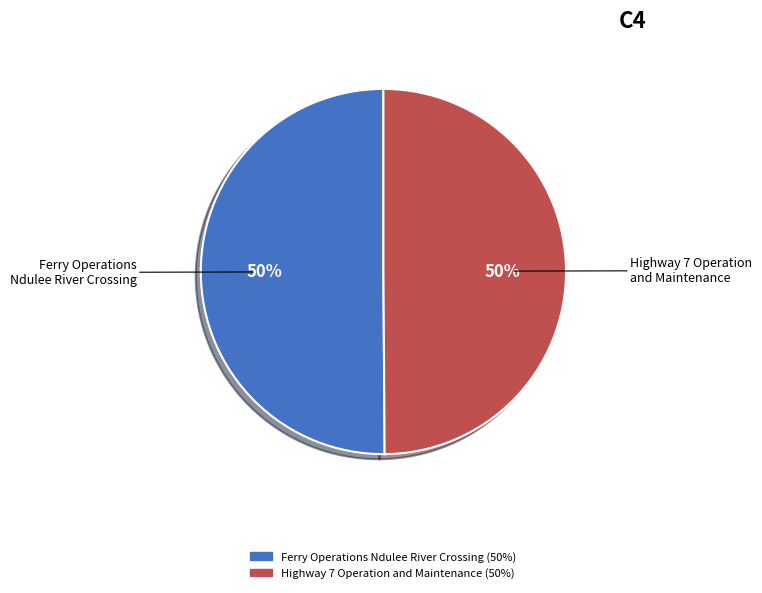

True or false: Ferry Operations Ndulee River Crossing accounts for 50% of the total.

True